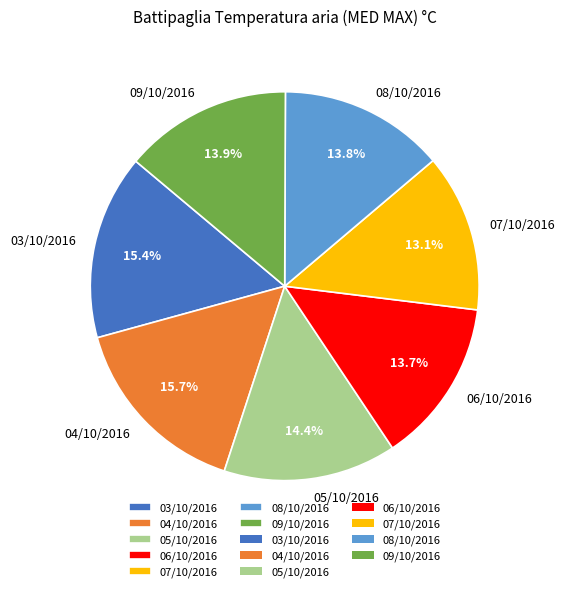

What percentage is the 04/10/2016 slice, to the nearest percent?

16%